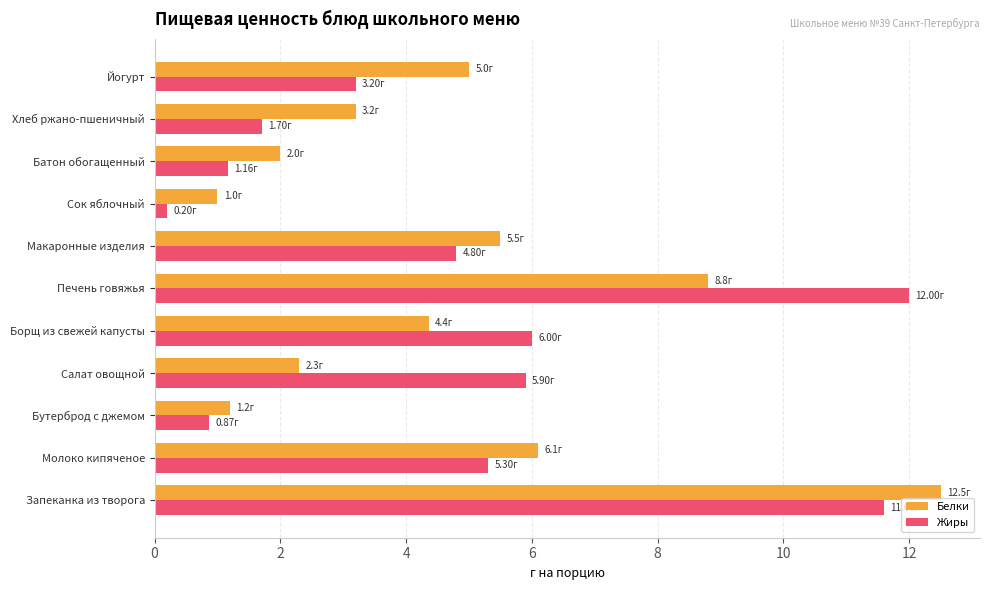

What is the difference between the maximum and minimum values in the Жиры series?

11.8